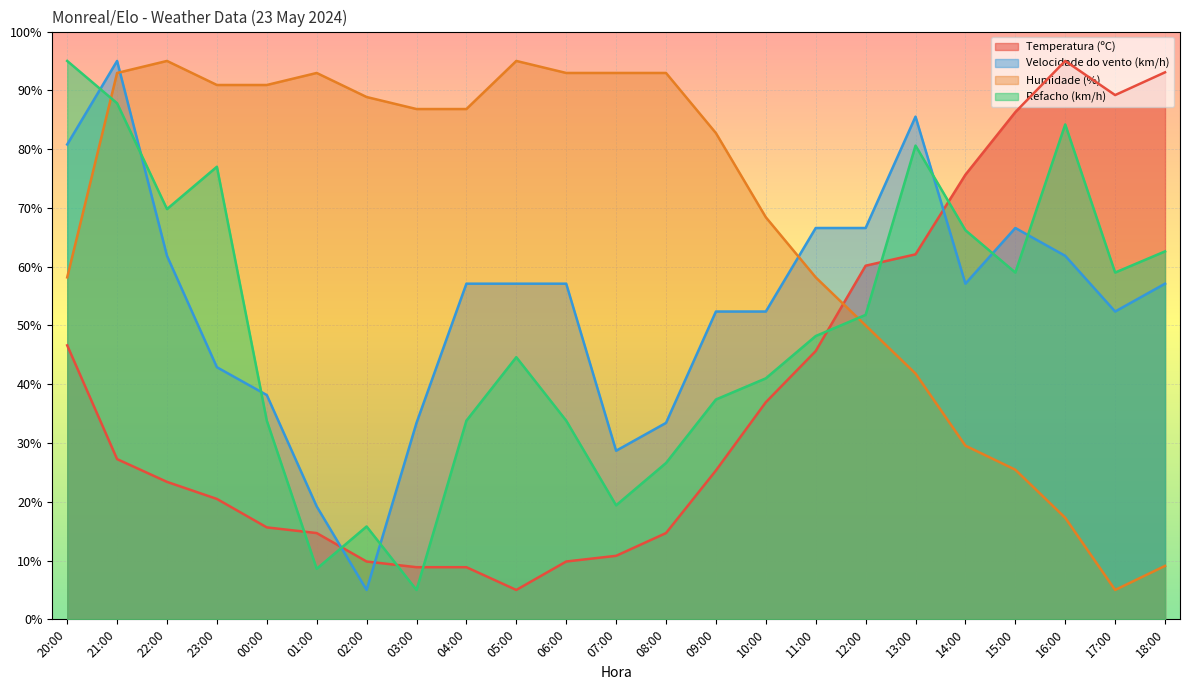

Which has a higher value, 12:00 or 03:00?

12:00